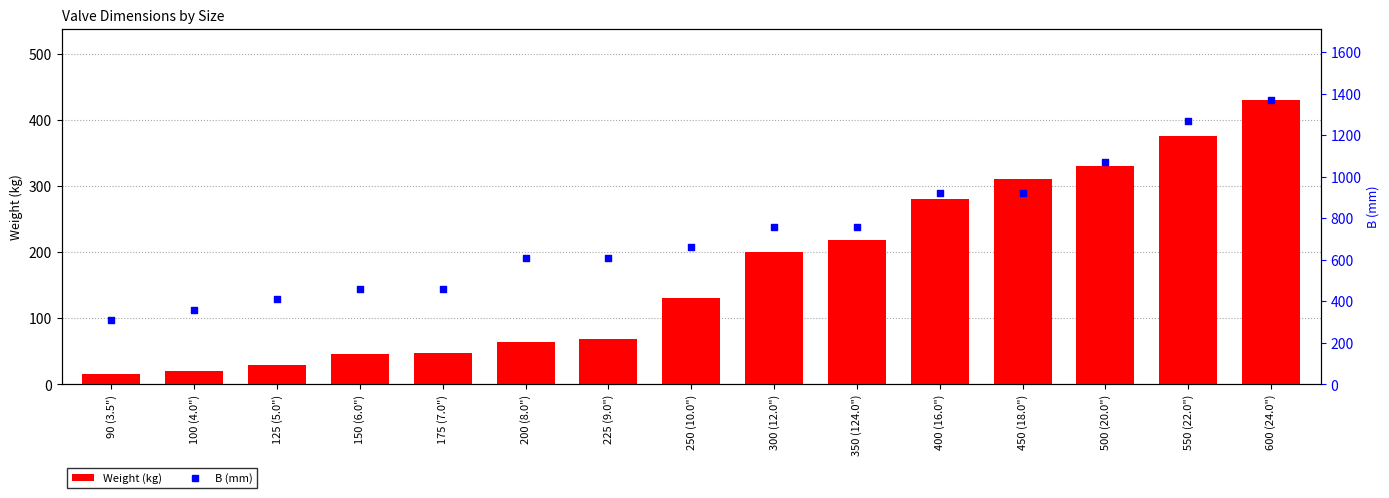

Which series reaches the maximum Y coordinate?

B (mm)